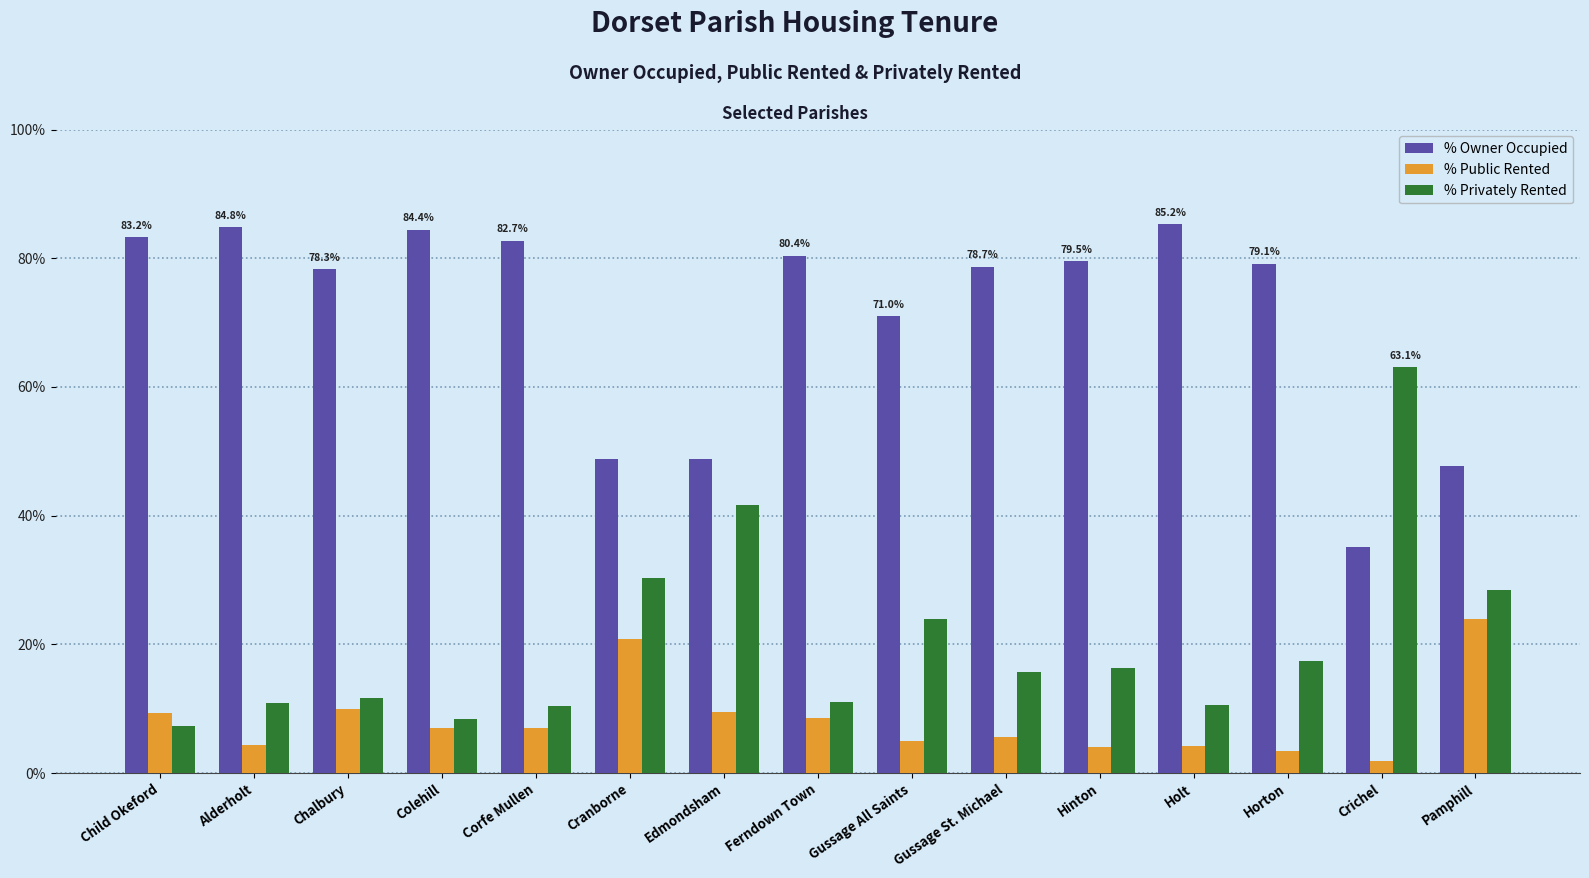

List the series in order of their overall mean, highest first.

% Owner Occupied, % Privately Rented, % Public Rented